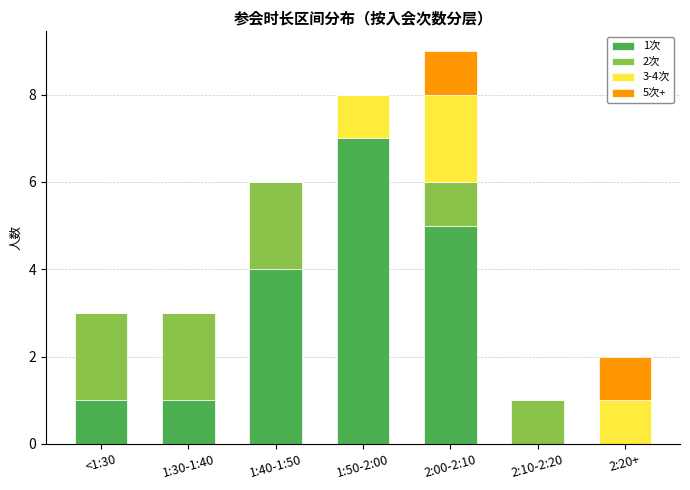

At which category is the sum across all series the highest?

2:00-2:10